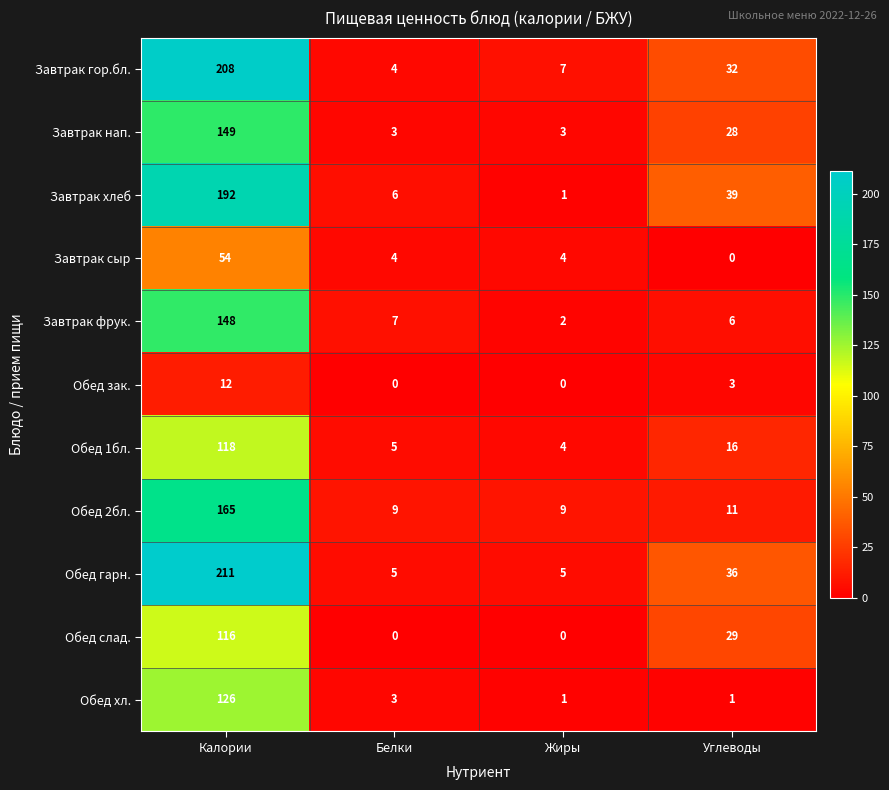

What is the difference between the maximum and second lowest values in the Обед 1бл. series?

113